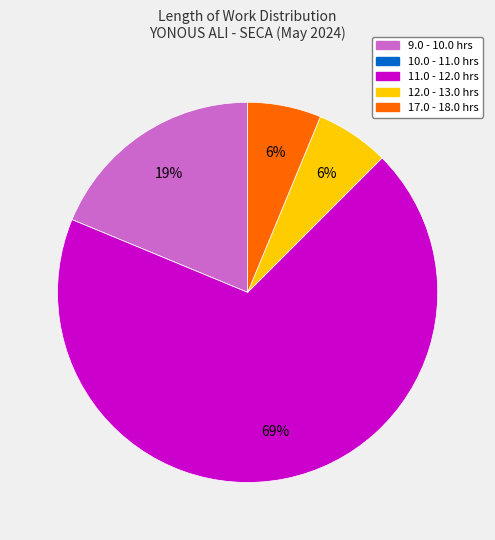

To the nearest percent, what is the difference between the largest and smallest slice percentages?

69%